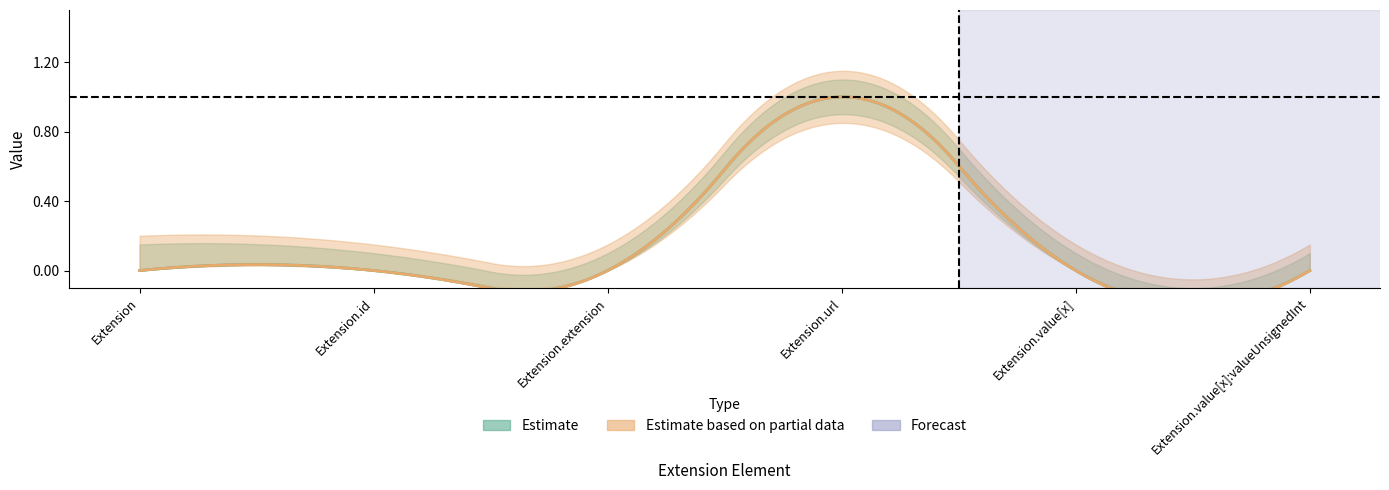

The value of Base Min at Extension.id is 0. True or false?

False